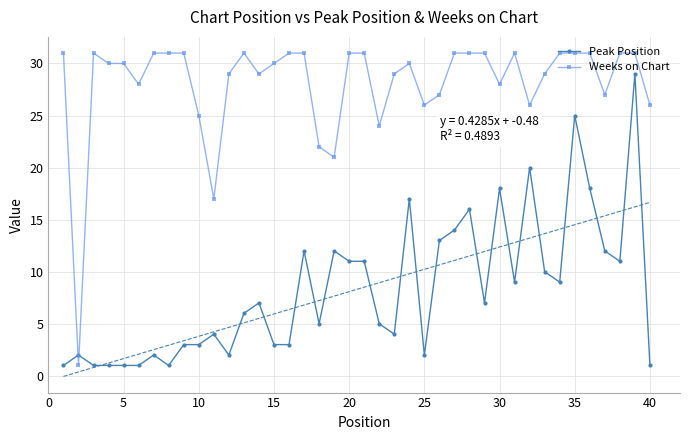

True or false: Weeks on Chart has more than 1 interior local peaks.

True